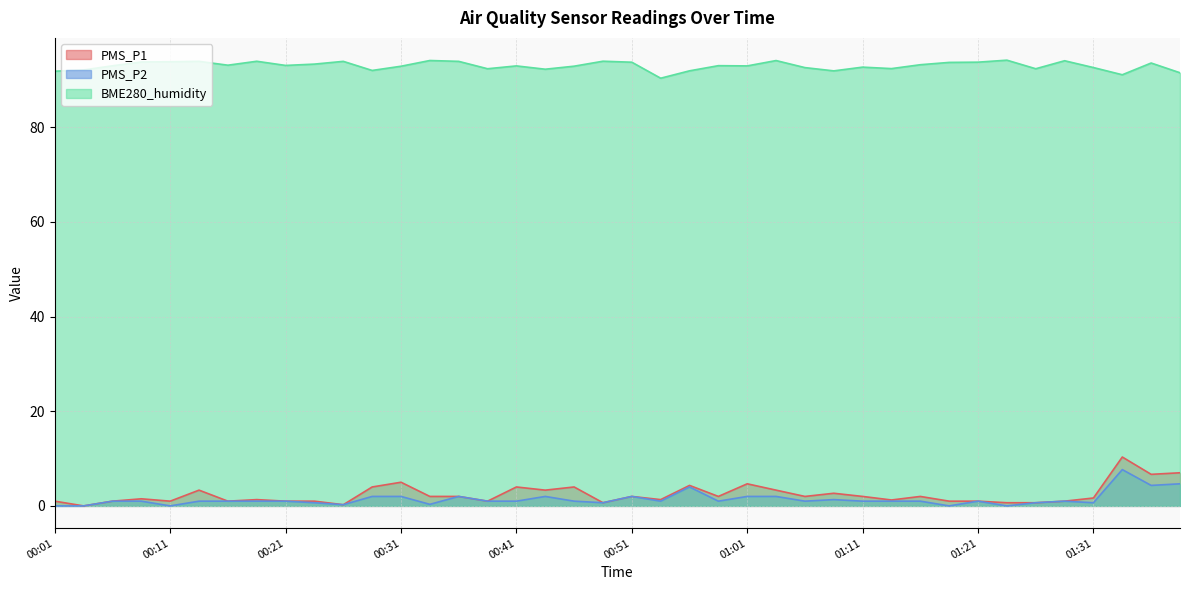

How many values in the PMS_P1 series are below 2?

20